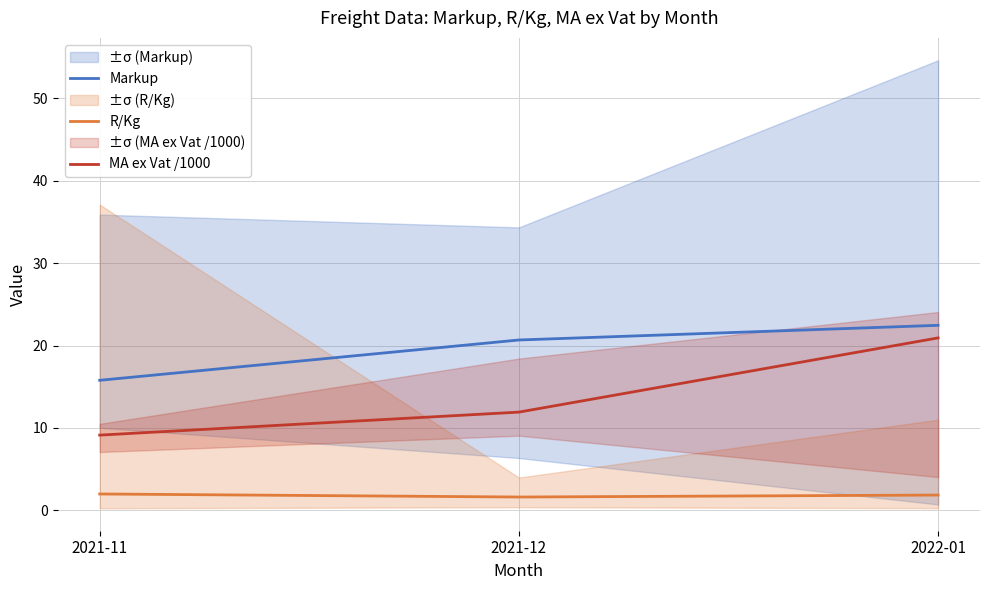

The value of MA ex Vat /1000 at 2021-12 is 19.3. True or false?

False